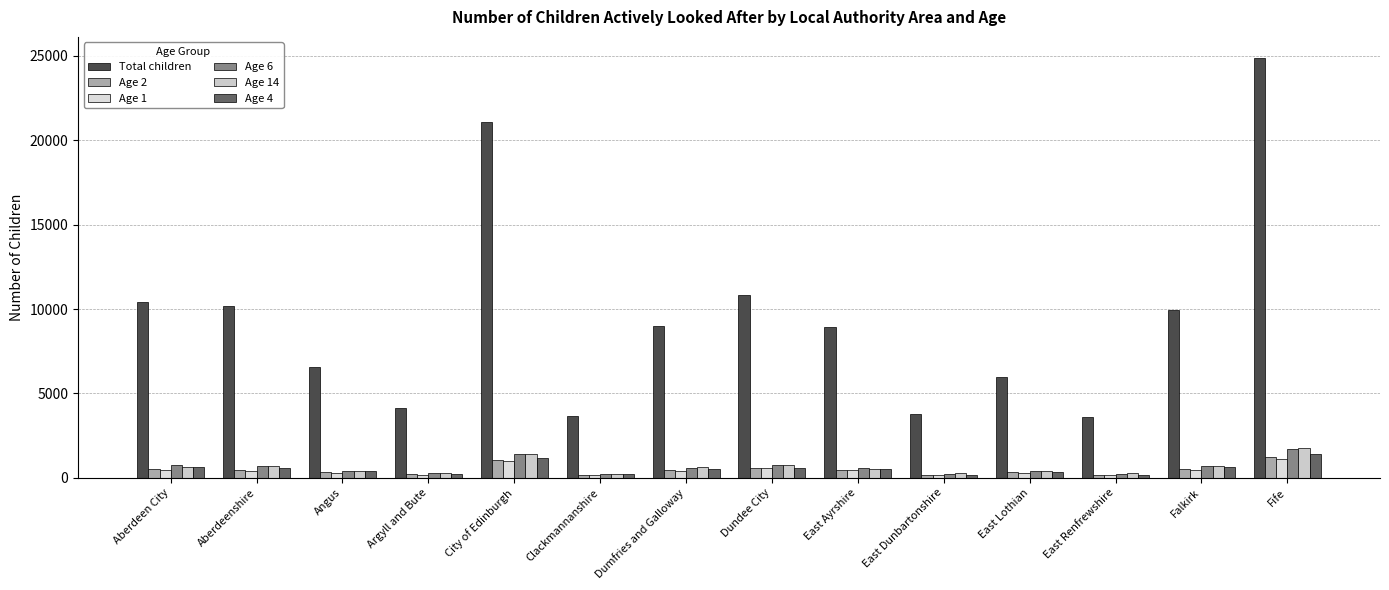

How many groups of bars are there?

14